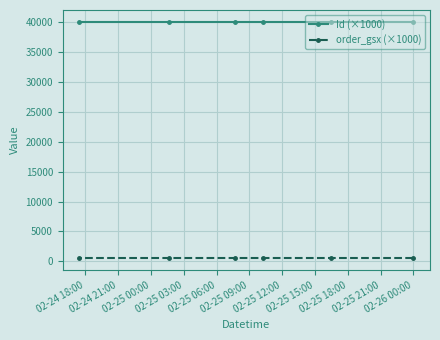

What is the value of the Id (×1000) point at the 5th from the left?

40038.3